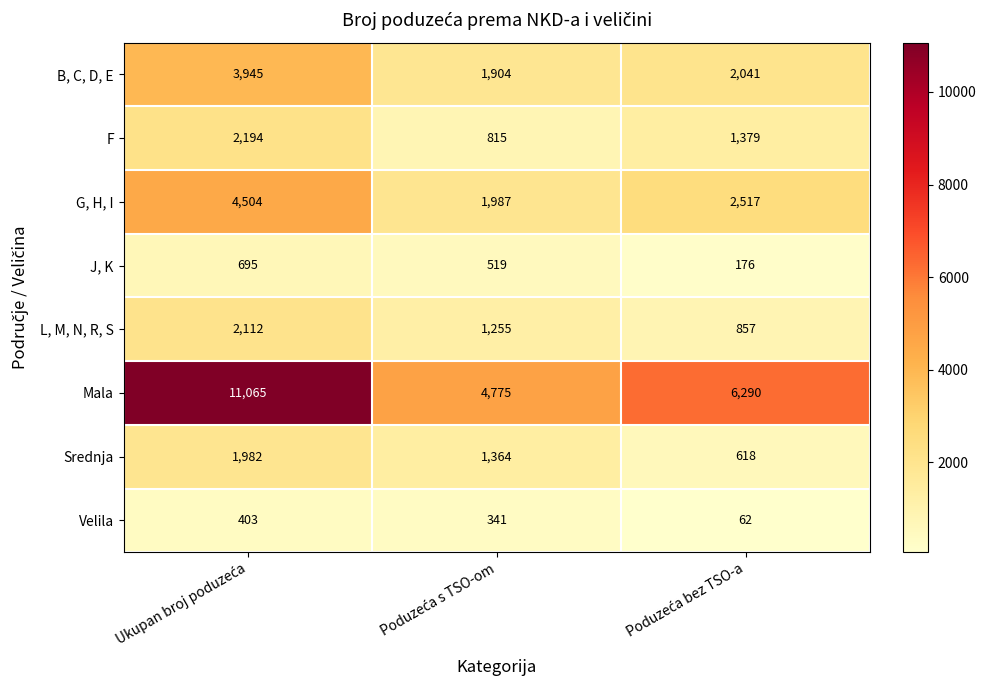

Which series has the largest total across all categories?

Mala